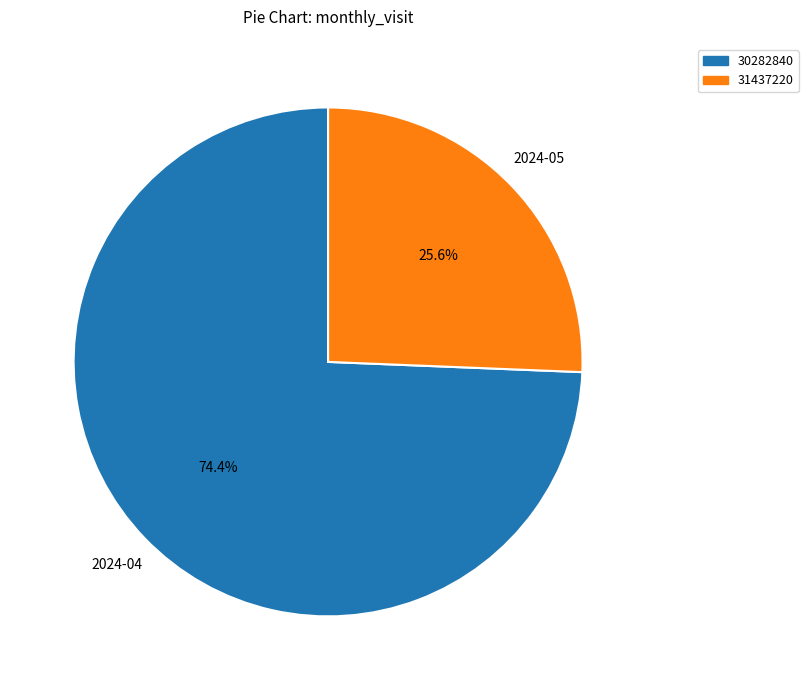

To the nearest percent, what is the average slice percentage?

50%